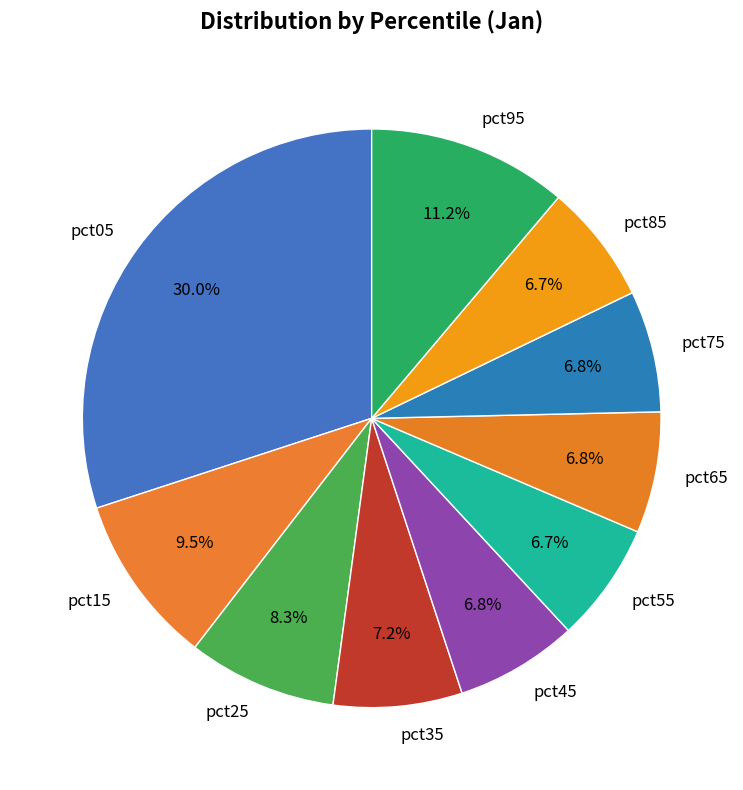

How many segments does this pie chart have?

10